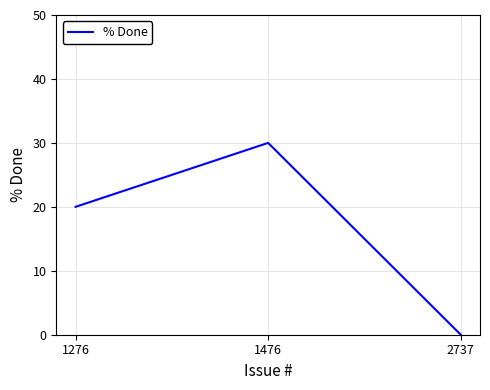

Reading right to left, extract all data points from this chart.

0	30	20